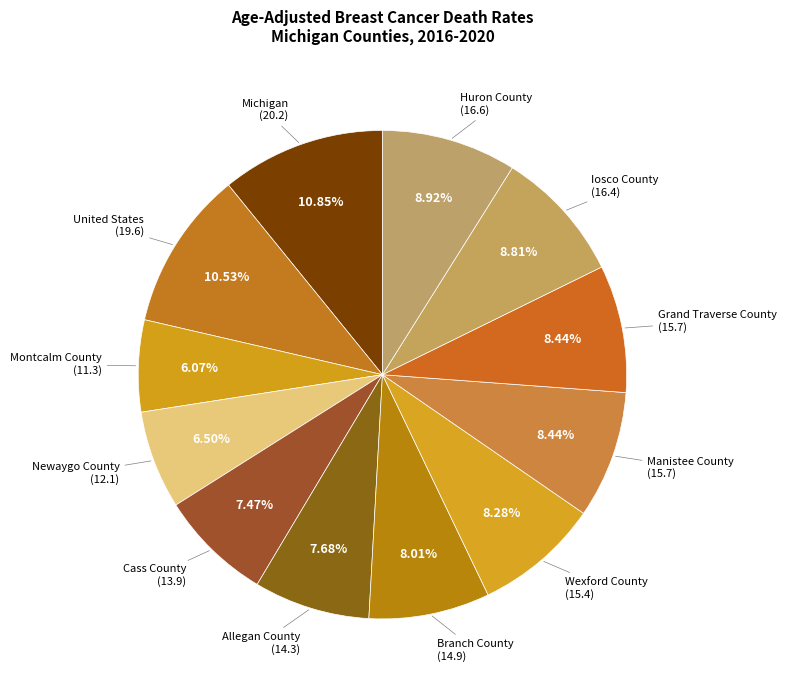

How many segments does this pie chart have?

12